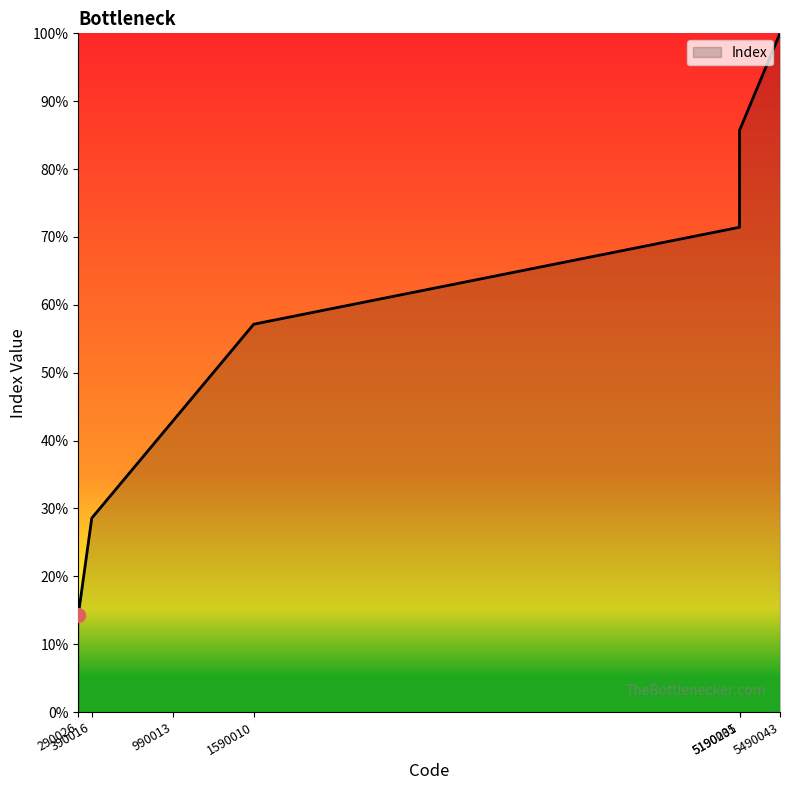

Which has a higher value, 5490043 or 990013?

5490043